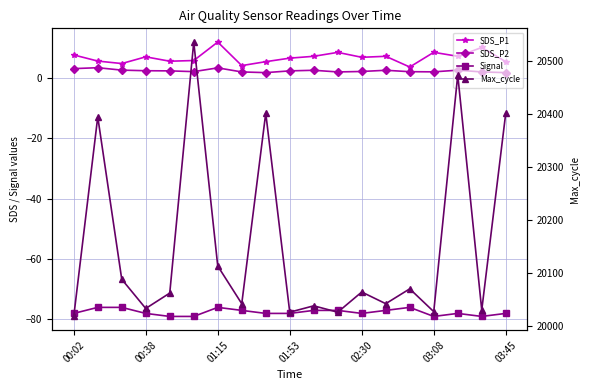

What is the smallest value displayed?

-79.0